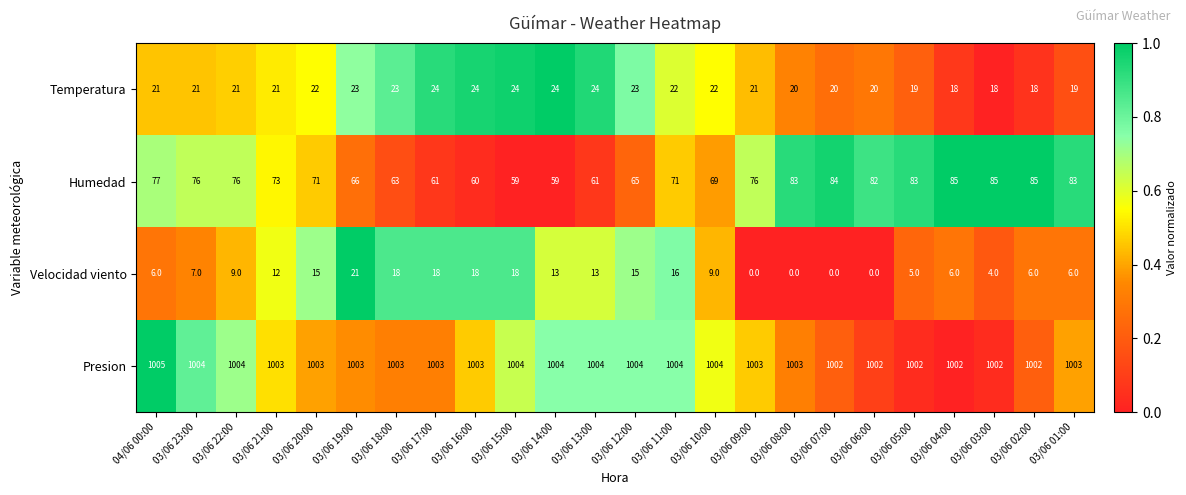

Which label corresponds to the largest value in the chart?

04/06 00:00